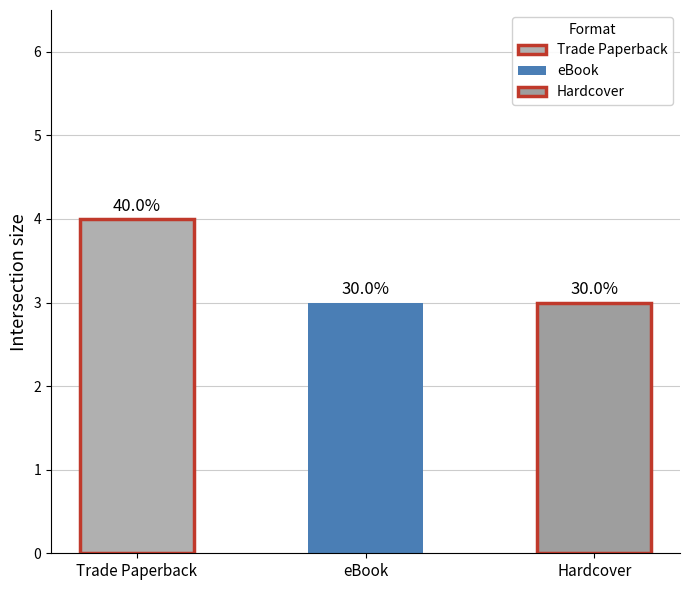

What is the change in value from Trade Paperback to eBook?

-1